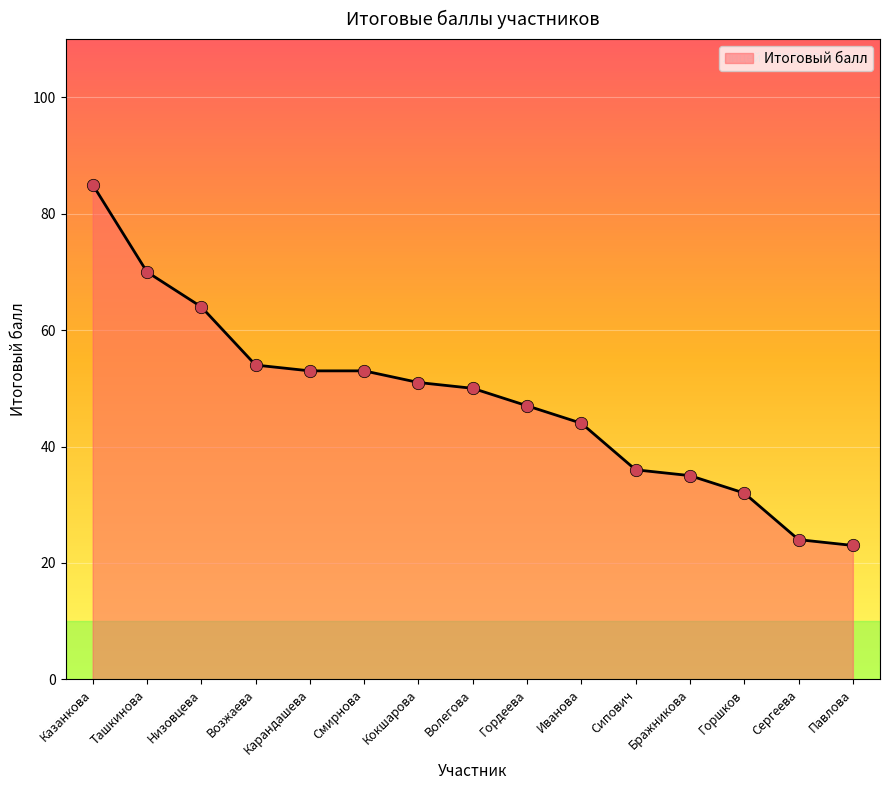

Between Смирнова and Павлова, which is larger?

Смирнова